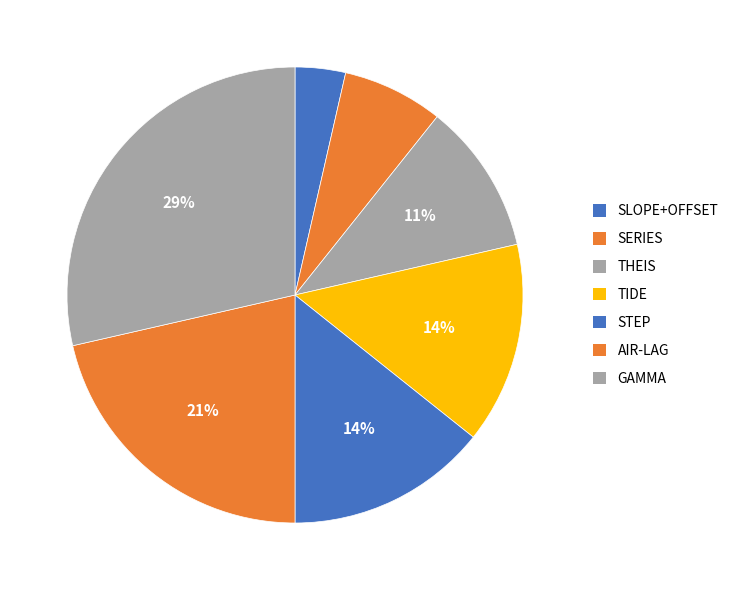

Which category has the biggest portion of the pie?

GAMMA